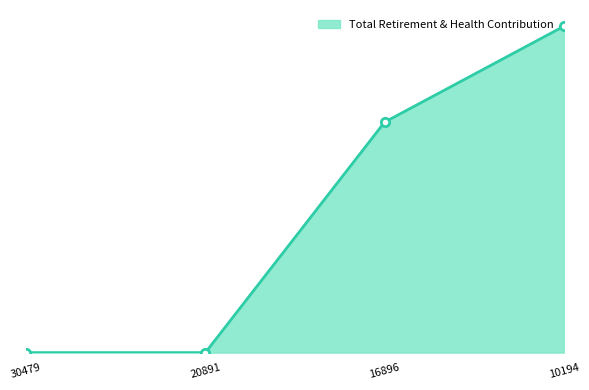

Is this an area chart (filled region under the line)?

Yes